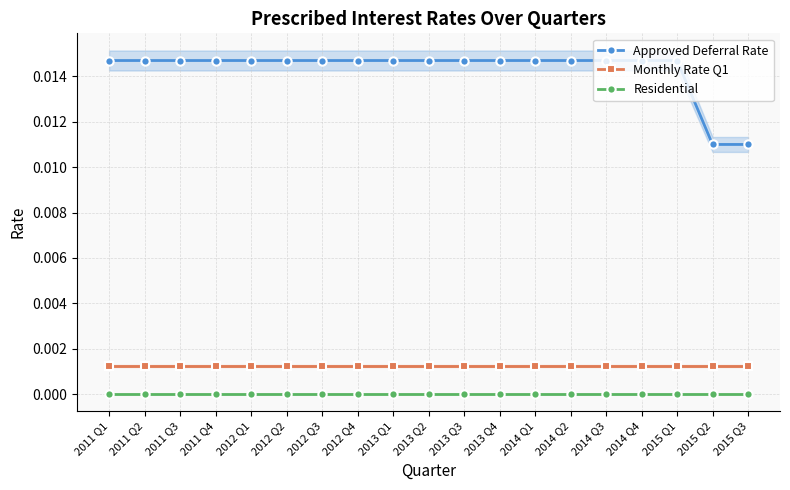

Does the chart have visible grid lines?

Yes